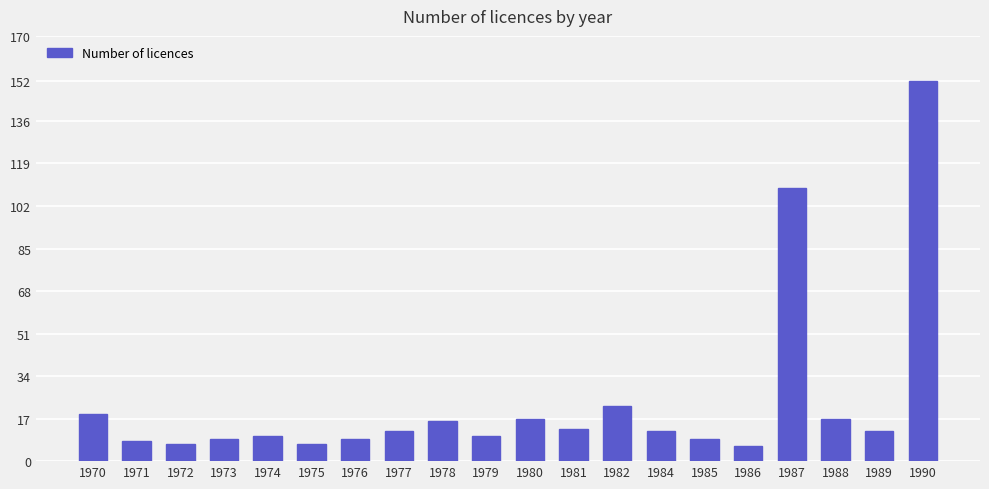

What is the greatest value displayed?

152